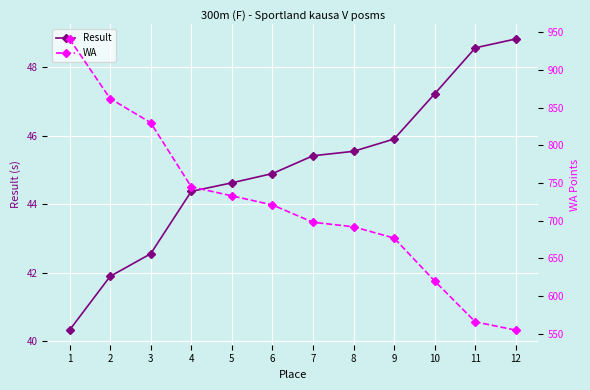

What is the total value across all series at 5?

777.6